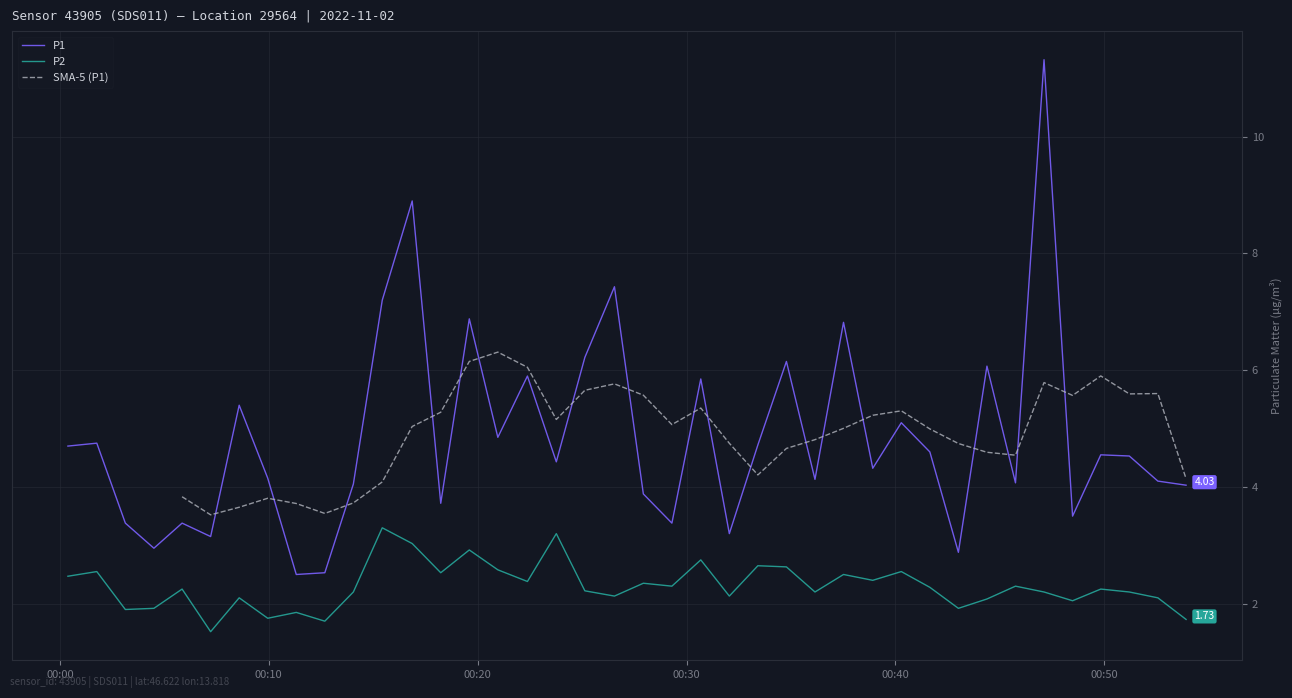

True or false: P1 and P2 intersect in this chart.

False